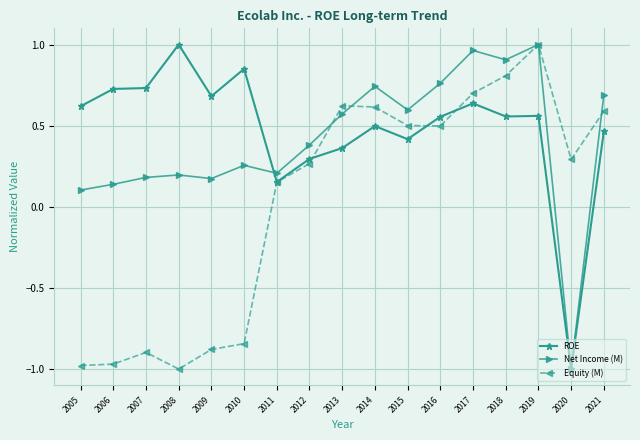

The ROE series shows 0.2 at 2017. True or false?

False